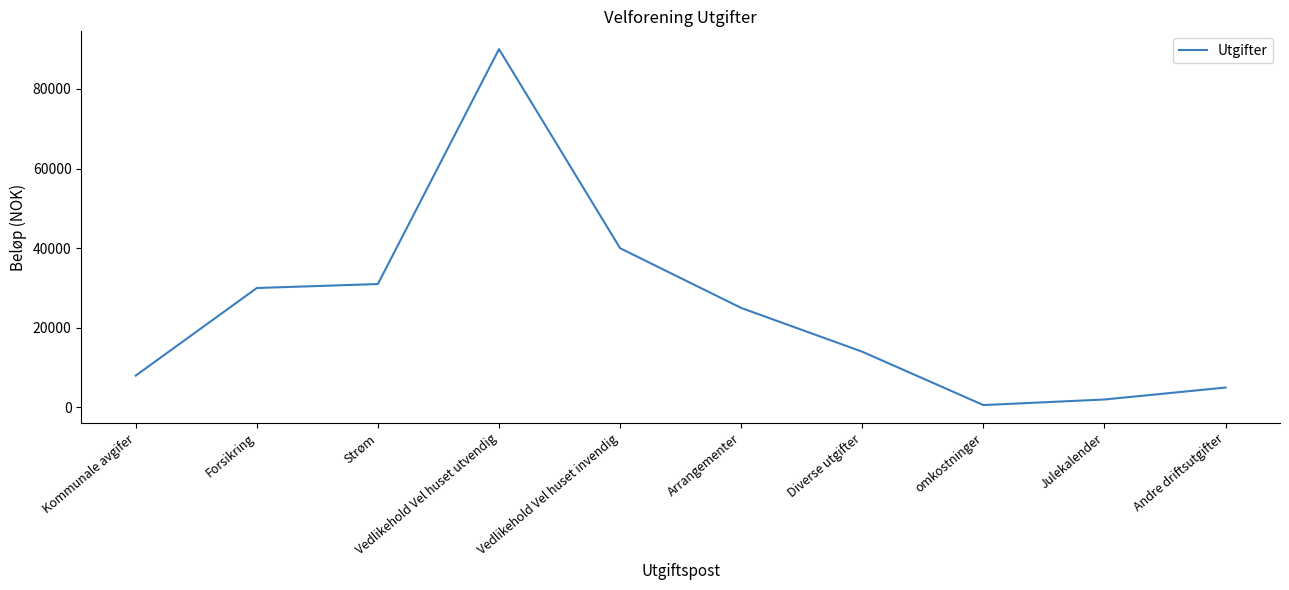

Where is the first local minimum?

omkostninger